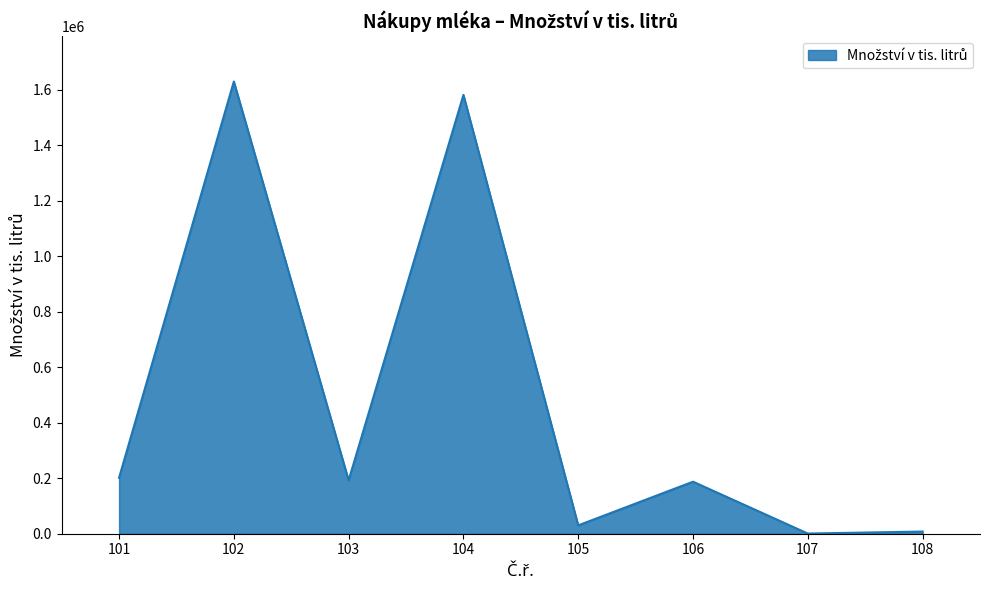

How many values are below 192502?

4